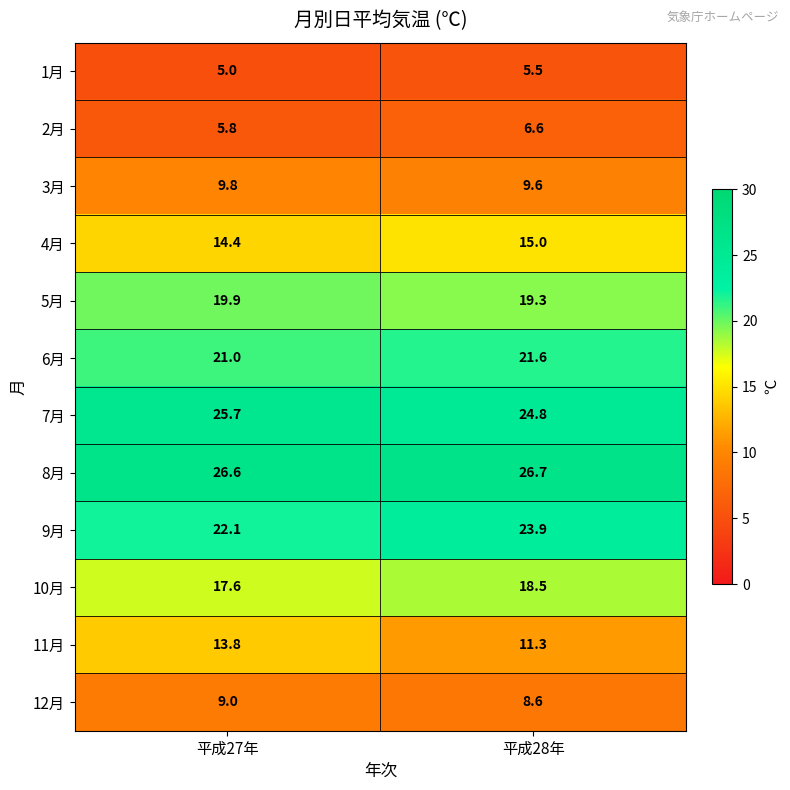

What is the minimum value for 6月?

21.0